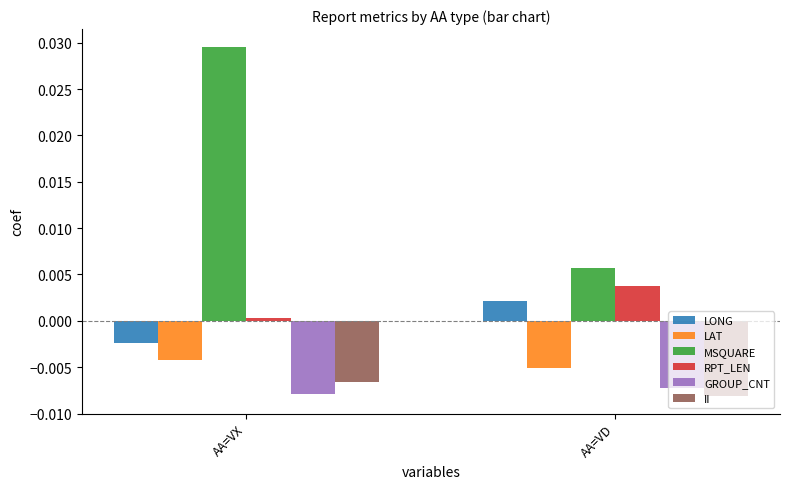

Is it true that LAT equals -0.0 at AA=VD?

True